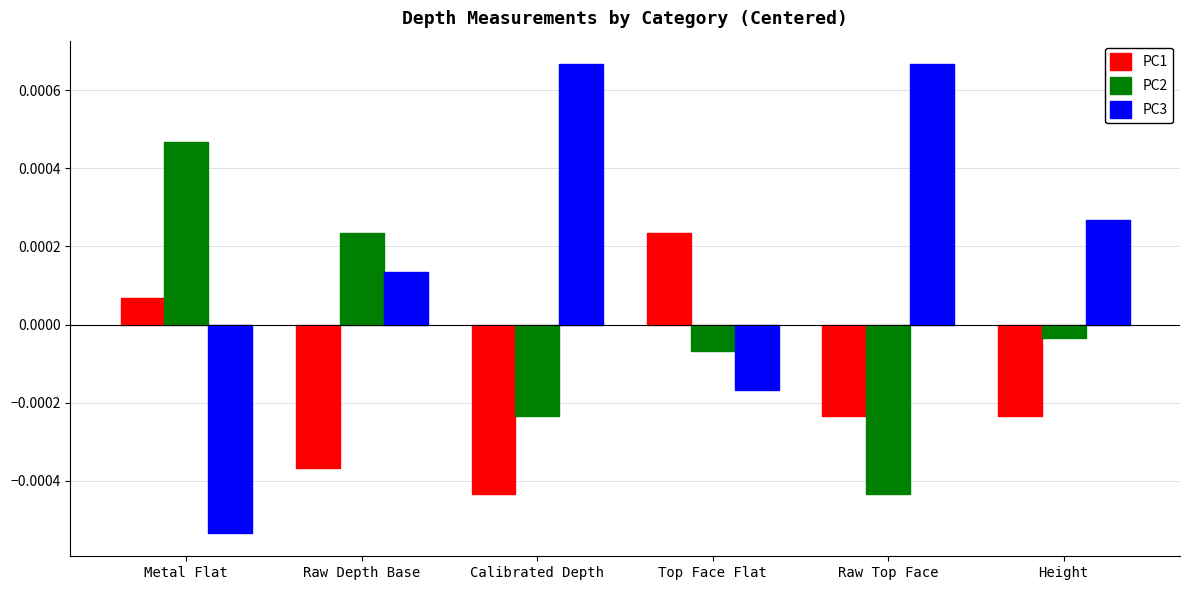

Where is PC1 nearest to the value 0?

Metal Flat